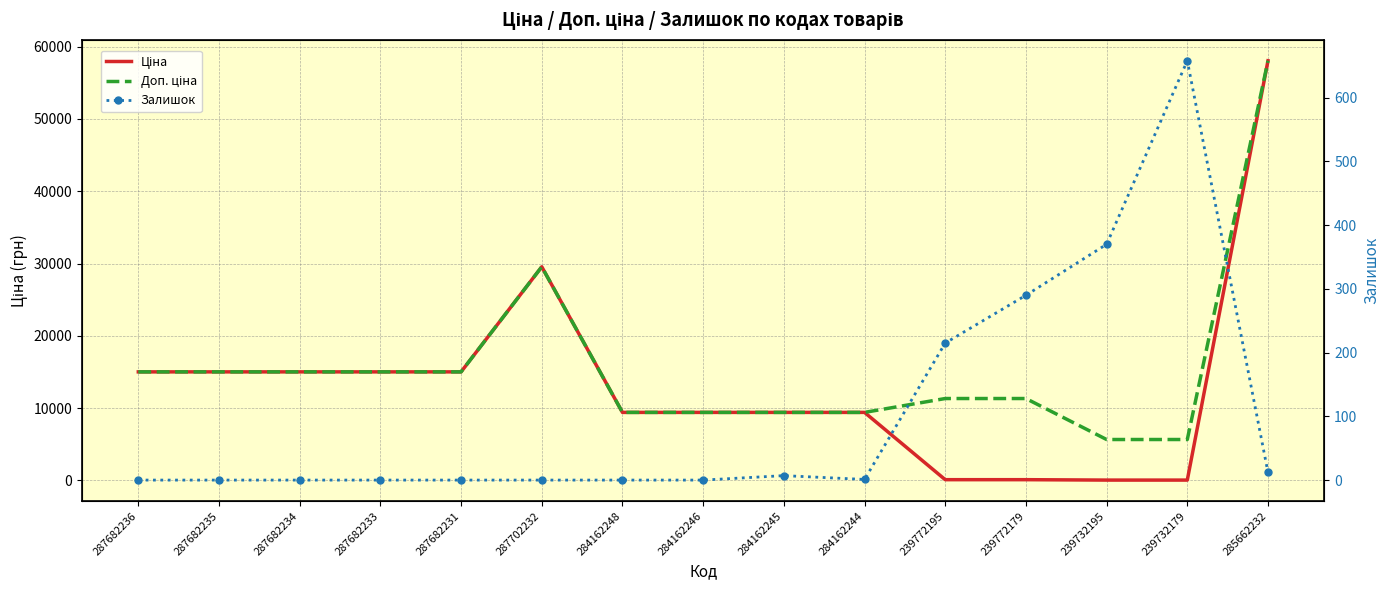

True or false: Ціна has more than 0 interior local peaks.

True